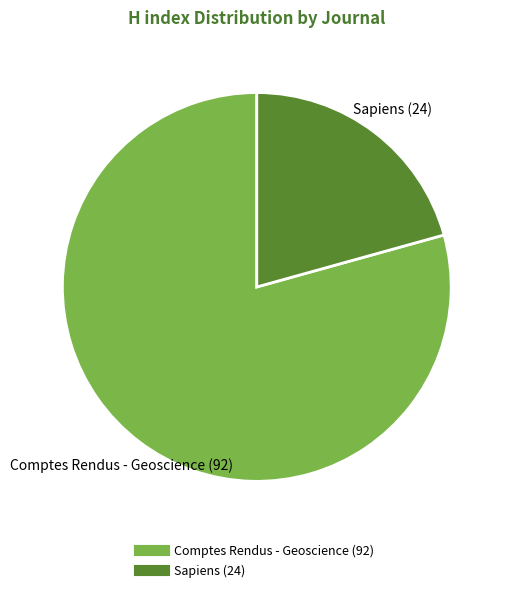

Approximately how many times larger is the value at Sapiens compared to Comptes Rendus - Geoscience?

0.3